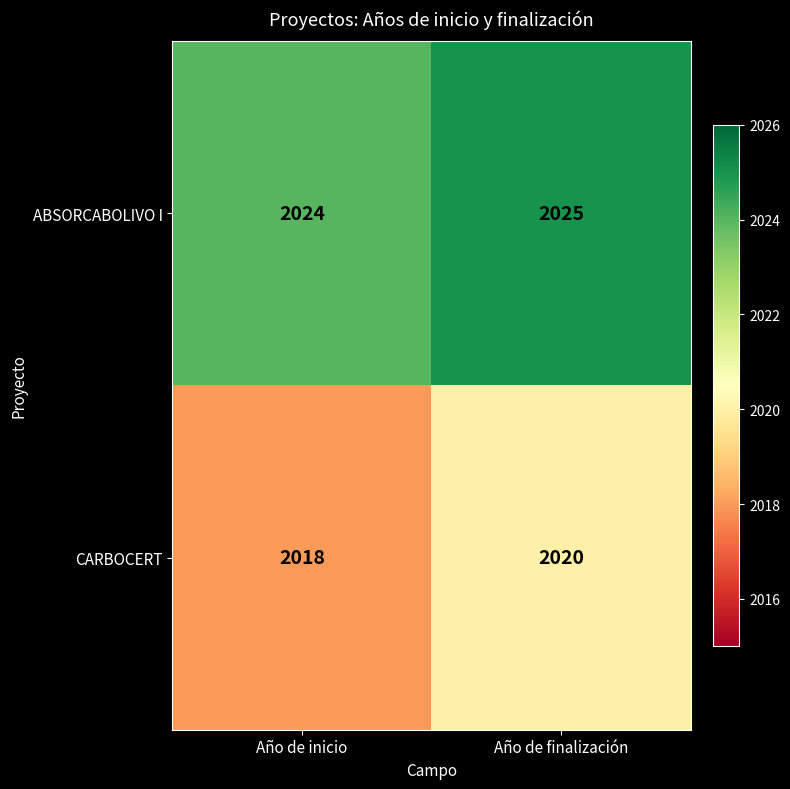

Count the number of categories in the chart.

2